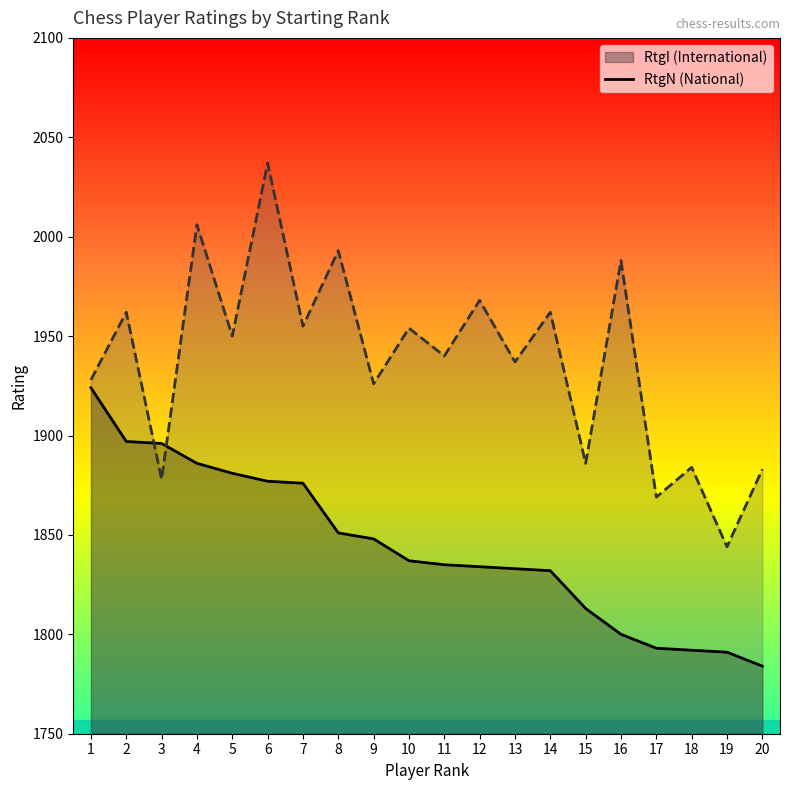

How many intersections are there between RtgI and RtgN?

2